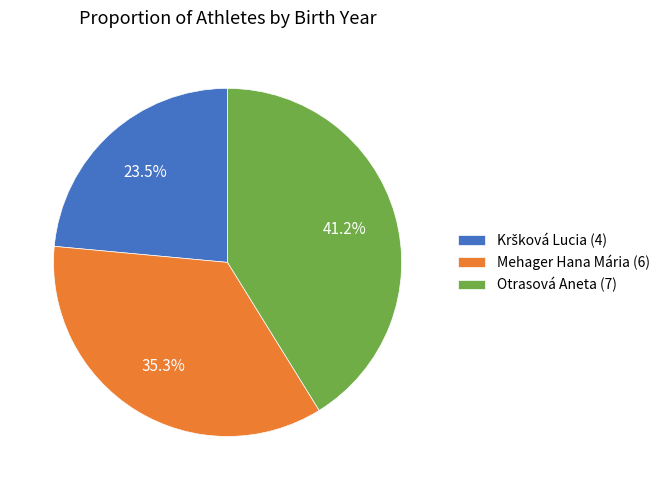

What percentage do Mehager Hana Mária (6) and Otrasová Aneta (7) together represent?

76.5%